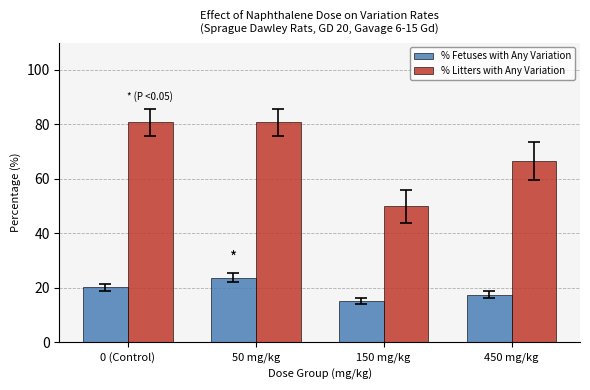

What are all the series names shown in the legend?

% Fetuses with Any Variation, % Litters with Any Variation